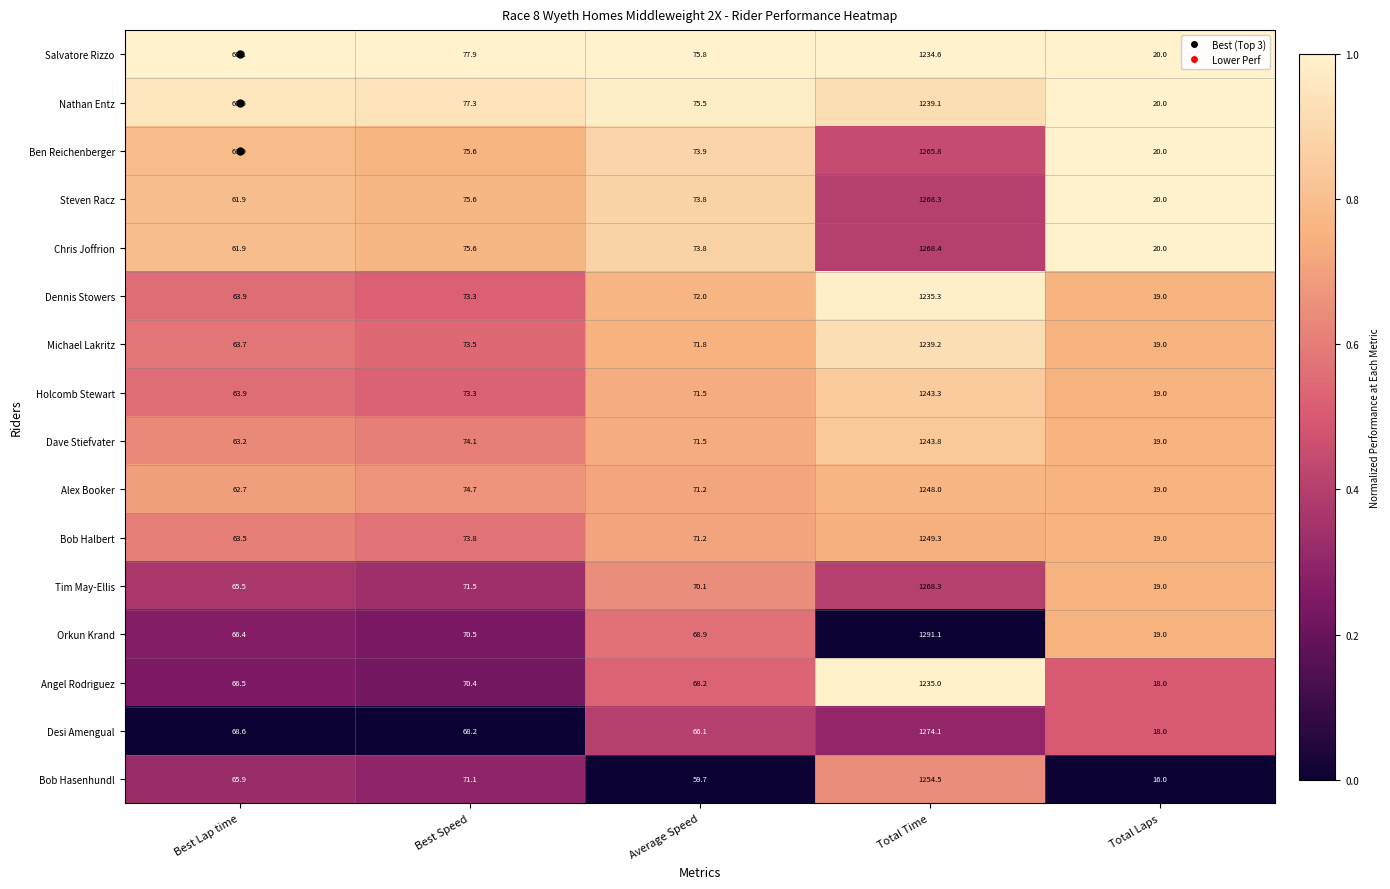

Is it true that Salvatore Rizzo equals 105.7 at Best Lap time?

False